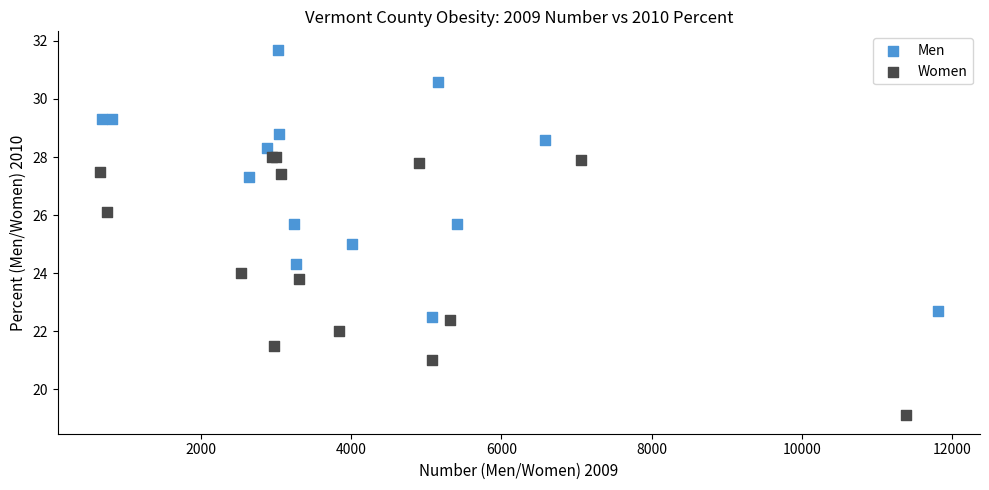

Which series has the widest spread of Y values?

Men